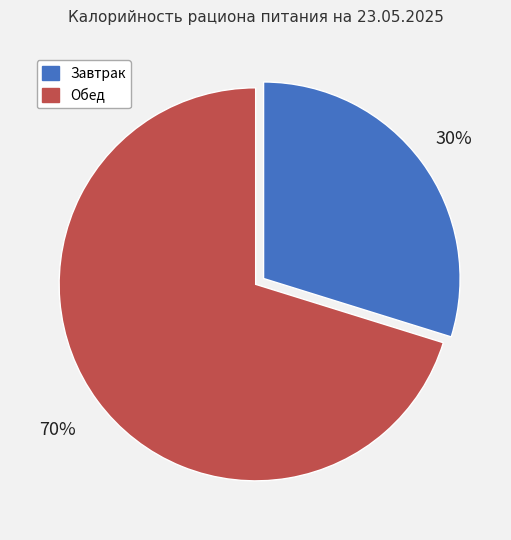

To the nearest percent, what percentage of the pie is Завтрак?

30%